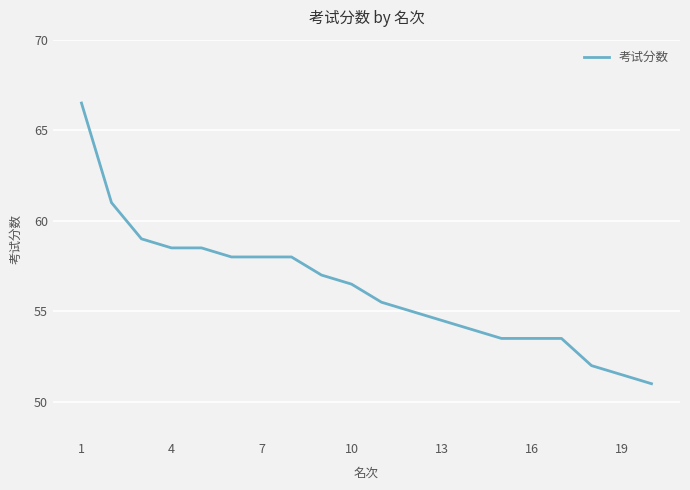

Reading left to right, extract all data points from this chart.

66.5	61.0	59.0	58.5	58.5	58.0	58.0	58.0	57.0	56.5	55.5	55.0	54.5	54.0	53.5	53.5	53.5	52.0	51.5	51.0